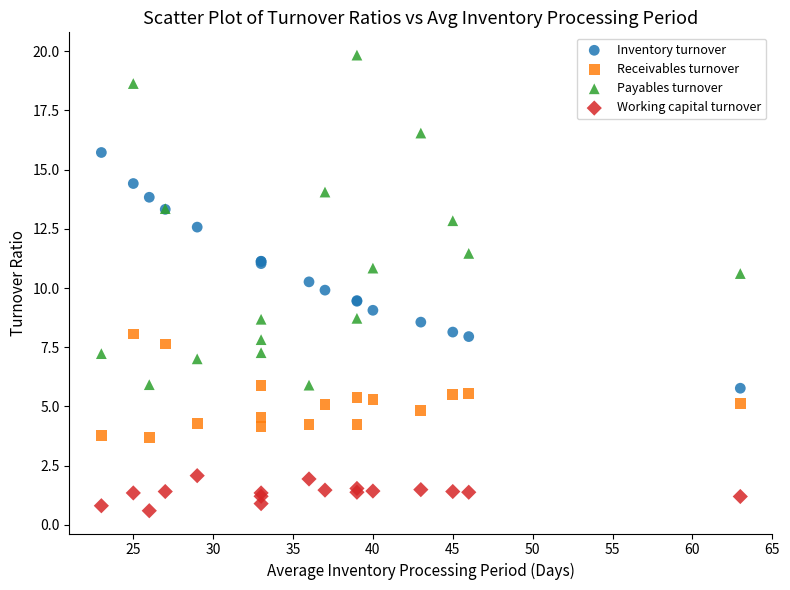

Which series reaches the maximum Y coordinate?

Payables turnover